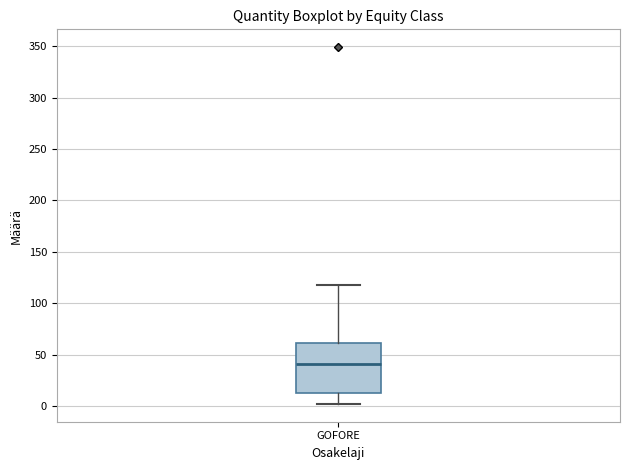

Read this box plot against the y-axis: the position of the median line, the range covered by the box, and the ends of both whiskers. The values are not printed on the chart, so give them approximately, as read against the axis.

median 40, box 15 to 60, whiskers 0 to 120